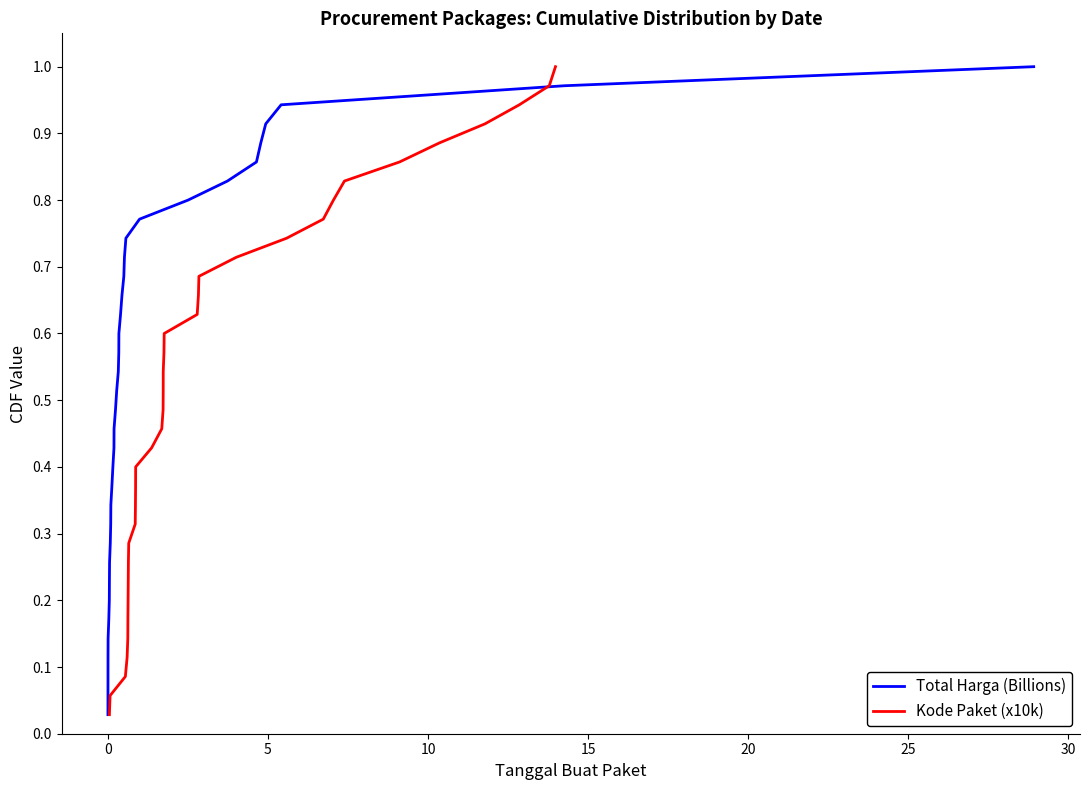

Reading left to right, what are all the values shown in this chart?

Total Harga (Billions): 0.0	0.1	0.1	0.1	0.1	0.2	0.2	0.2	0.3	0.3	0.3	0.3	0.4	0.4	0.4	0.5	0.5	0.5	0.5	0.6	0.6	0.6	0.7	0.7	0.7	0.7	0.8	0.8	0.8	0.9	0.9	0.9	0.9	1.0	1.0
Kode Paket (x10k): 0.0	0.1	0.1	0.1	0.1	0.2	0.2	0.2	0.3	0.3	0.3	0.3	0.4	0.4	0.4	0.5	0.5	0.5	0.5	0.6	0.6	0.6	0.7	0.7	0.7	0.7	0.8	0.8	0.8	0.9	0.9	0.9	0.9	1.0	1.0